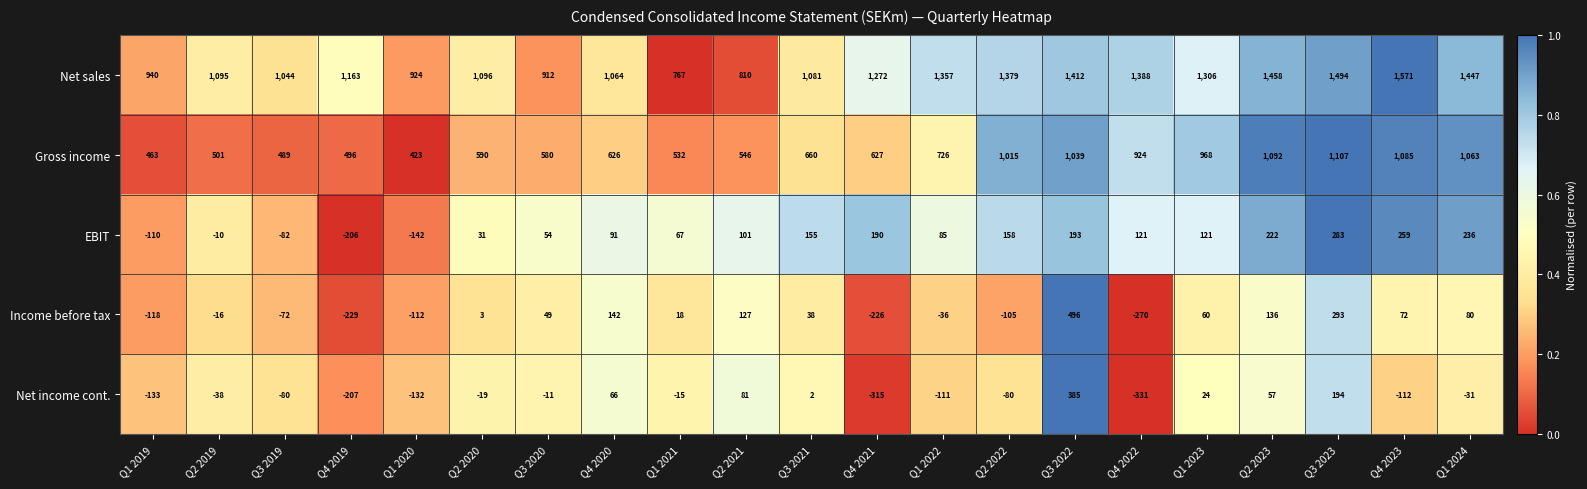

Which category has the highest value across all series?

Q4 2023